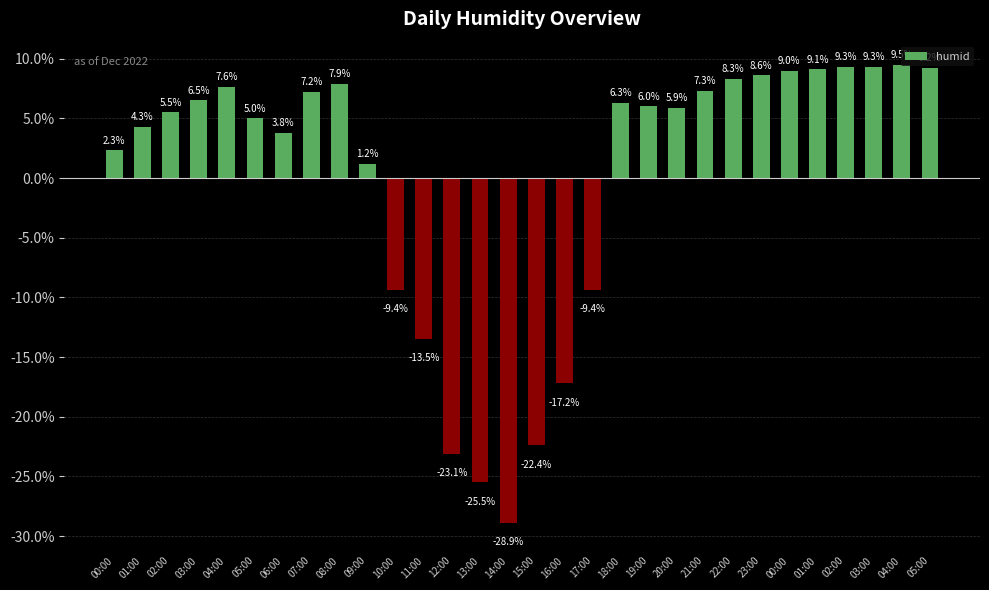

Rank the categories by value from highest to lowest.

04:00, 02:00, 03:00, 05:00, 01:00, 00:00, 23:00, 22:00, 08:00, 04:00, 21:00, 07:00, 03:00, 18:00, 19:00, 20:00, 02:00, 05:00, 01:00, 06:00, 00:00, 09:00, 10:00, 17:00, 11:00, 16:00, 15:00, 12:00, 13:00, 14:00